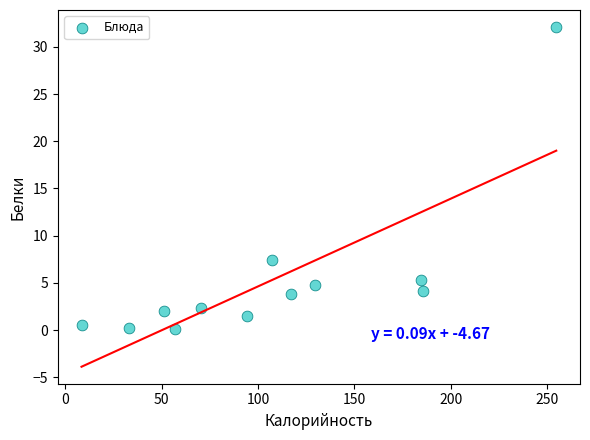

What Y value in the scatter plot is closest to 16?

7.4